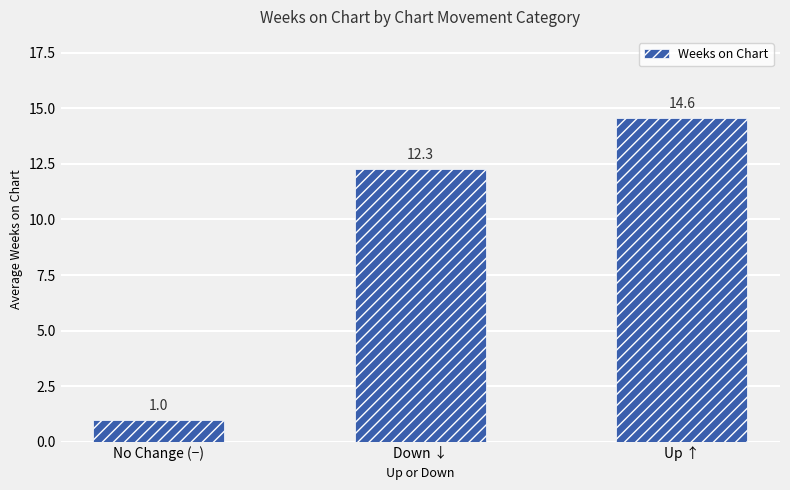

List the labels in order of value, largest first.

Up ↑, Down ↓, No Change (−)